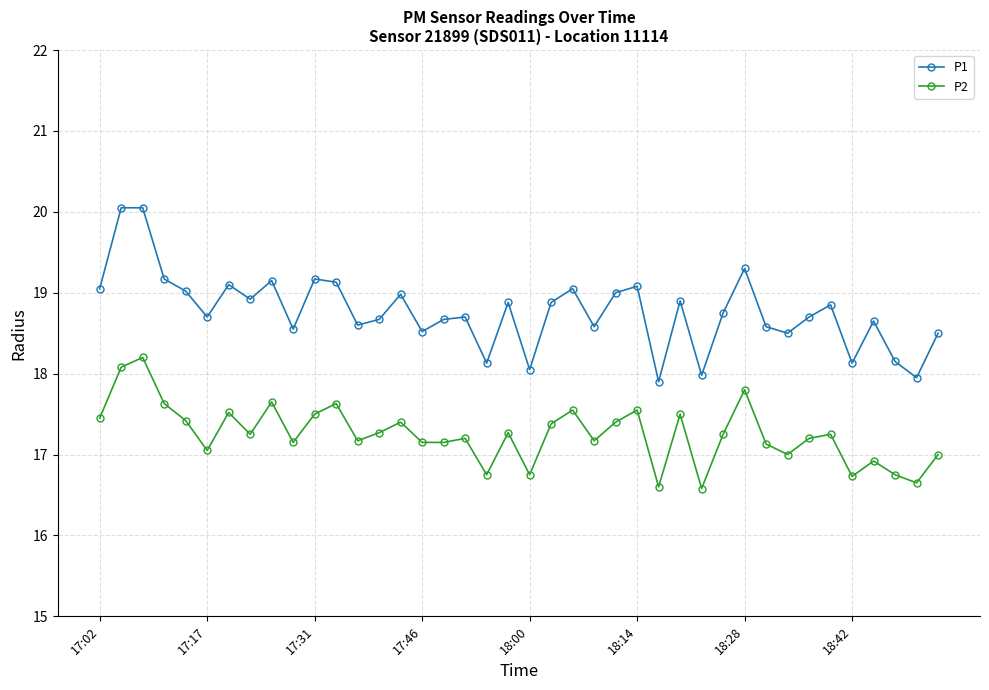

Rank the series by their maximum value, from lowest to highest.

P2, P1